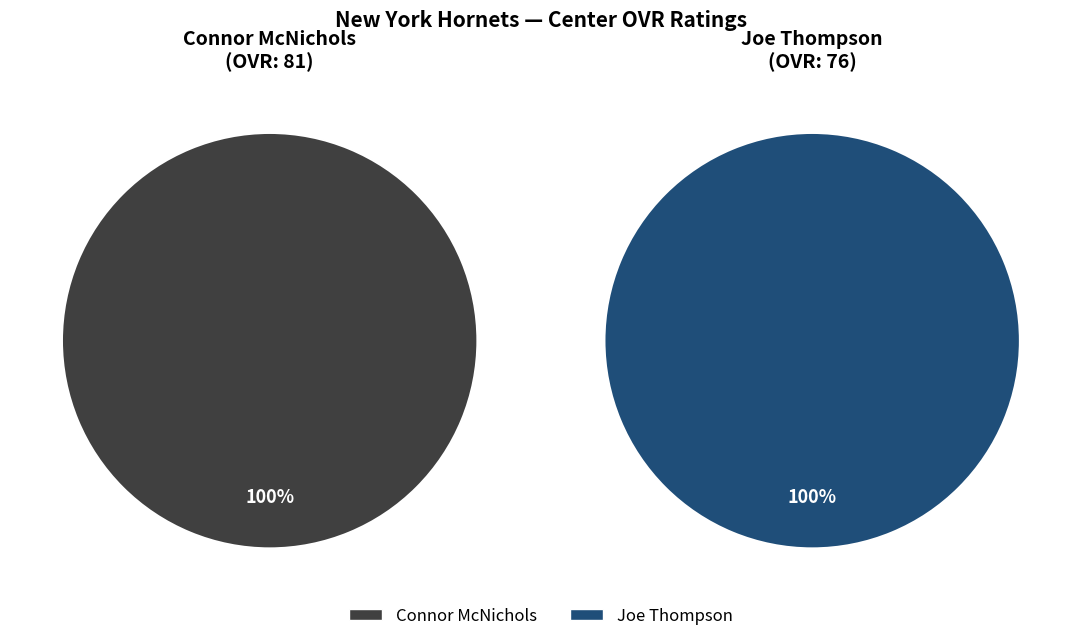

How many segments does this pie chart have?

2